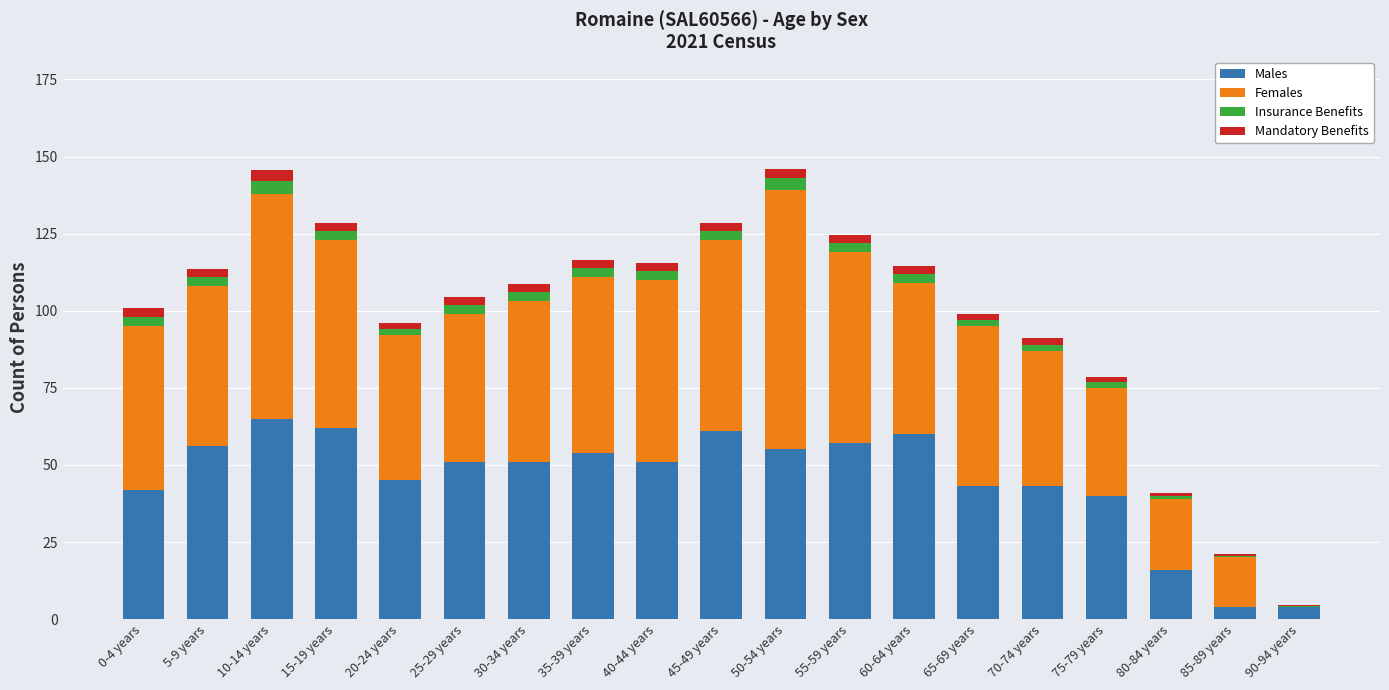

What is the total value across all series at 55-59 years?

124.5